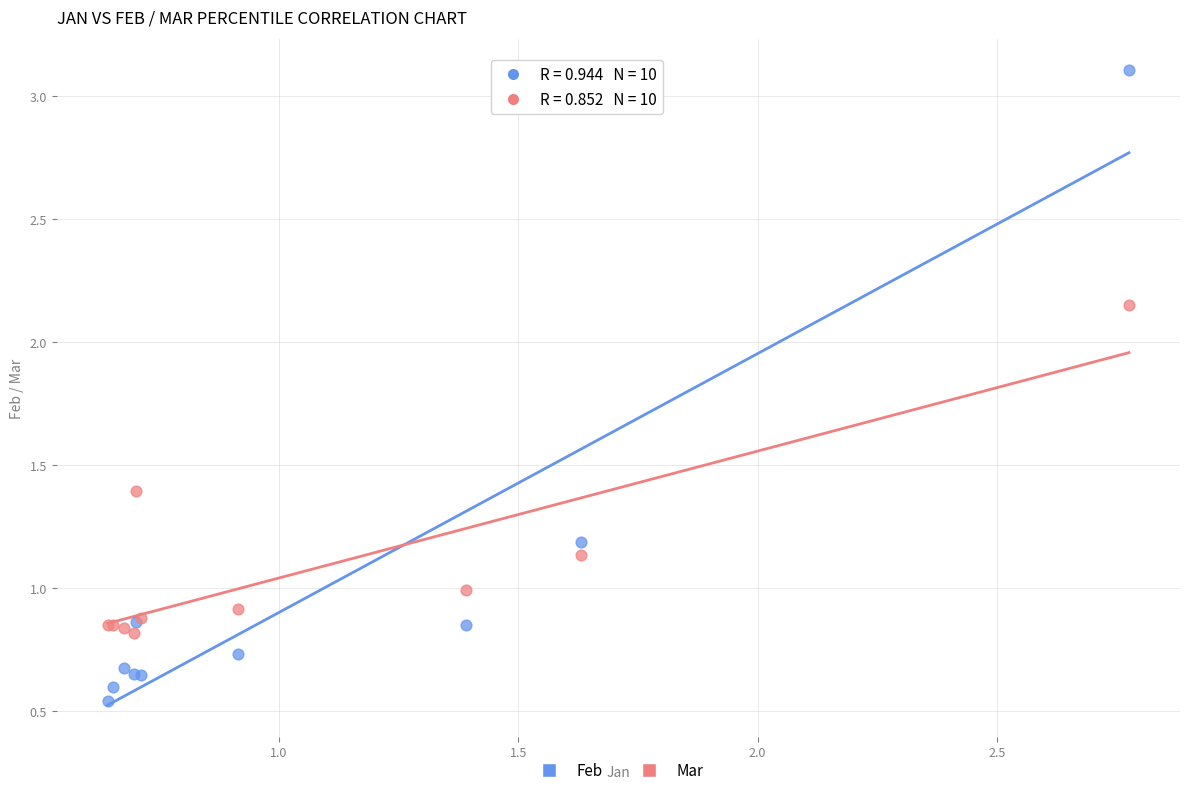

Which series contains the highest Y value?

Feb